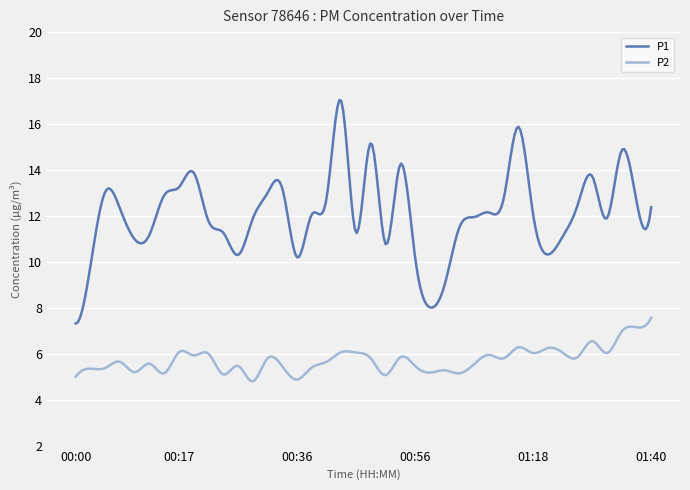

What is the maximum value shown in the chart?

17.0